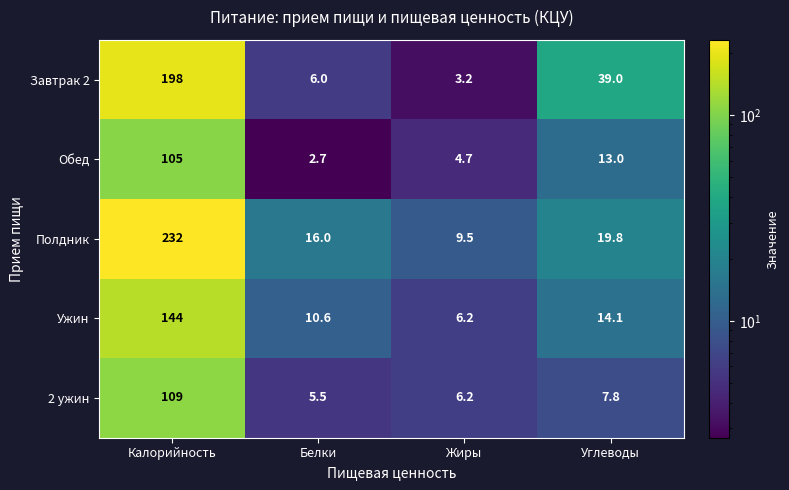

Which series has the largest range (max minus min)?

Полдник